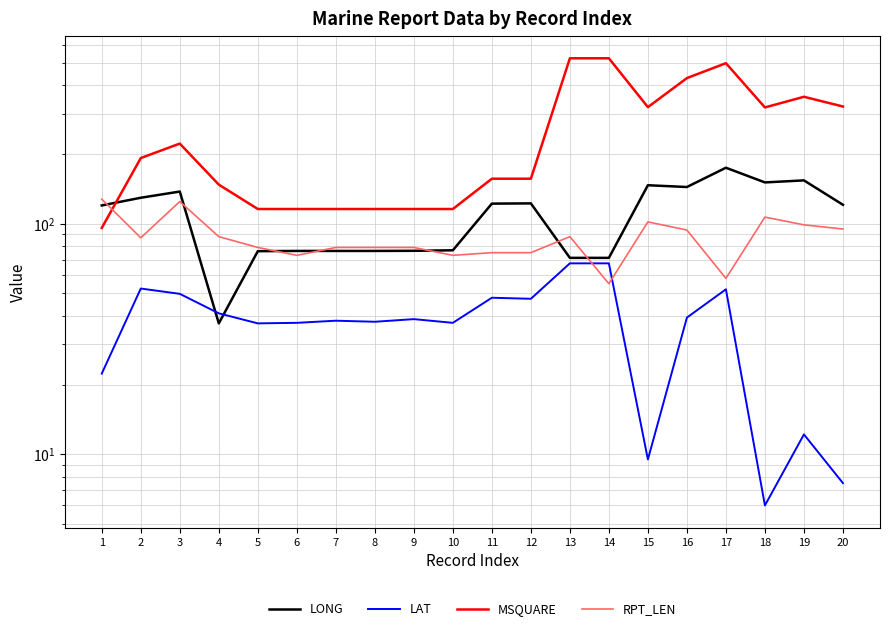

Does the chart have visible grid lines?

Yes